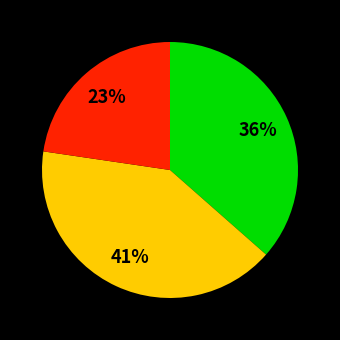

To the nearest percent, what is the average slice percentage?

33%